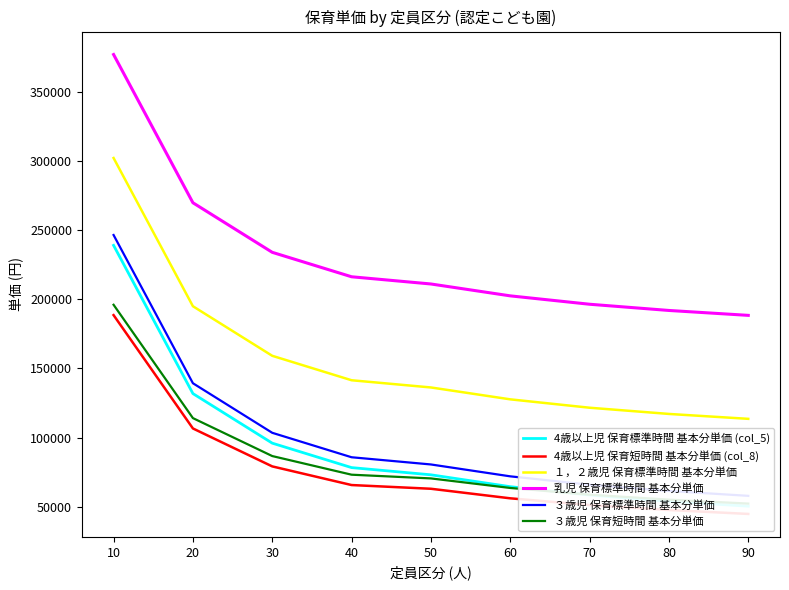

True or false: ３歳児 保育標準時間 基本分単価 and 4歳以上児 保育短時間 基本分単価 (col_8) intersect in this chart.

False